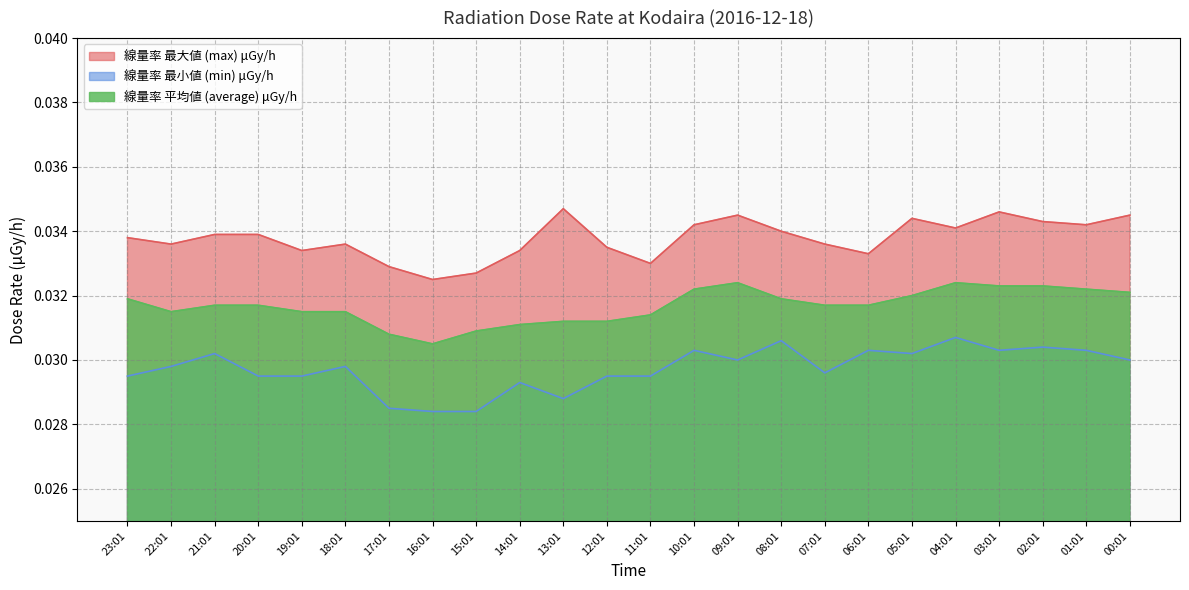

Is the value of 線量率 平均値 (average) μGy/h at 08:01 greater than the value of 線量率 最小値 (min) μGy/h at 18:01?

Yes